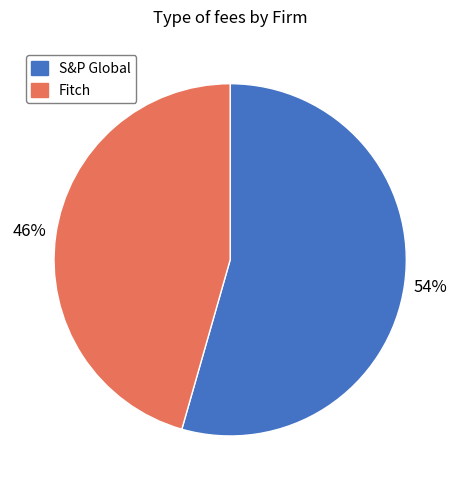

Is the sum of Fitch and S&P Global greater than half?

Yes